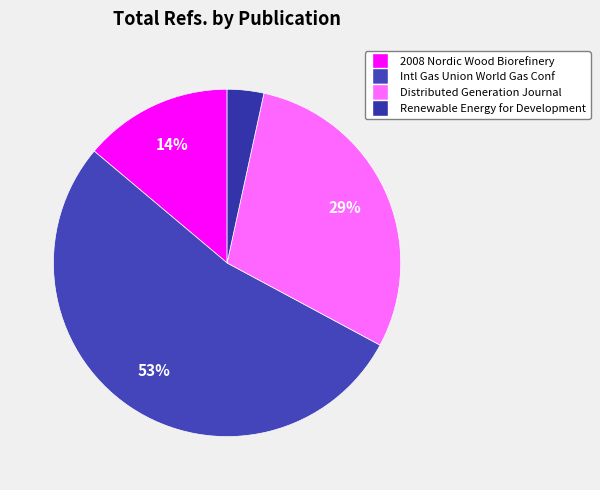

Count the number of slices in the pie.

4